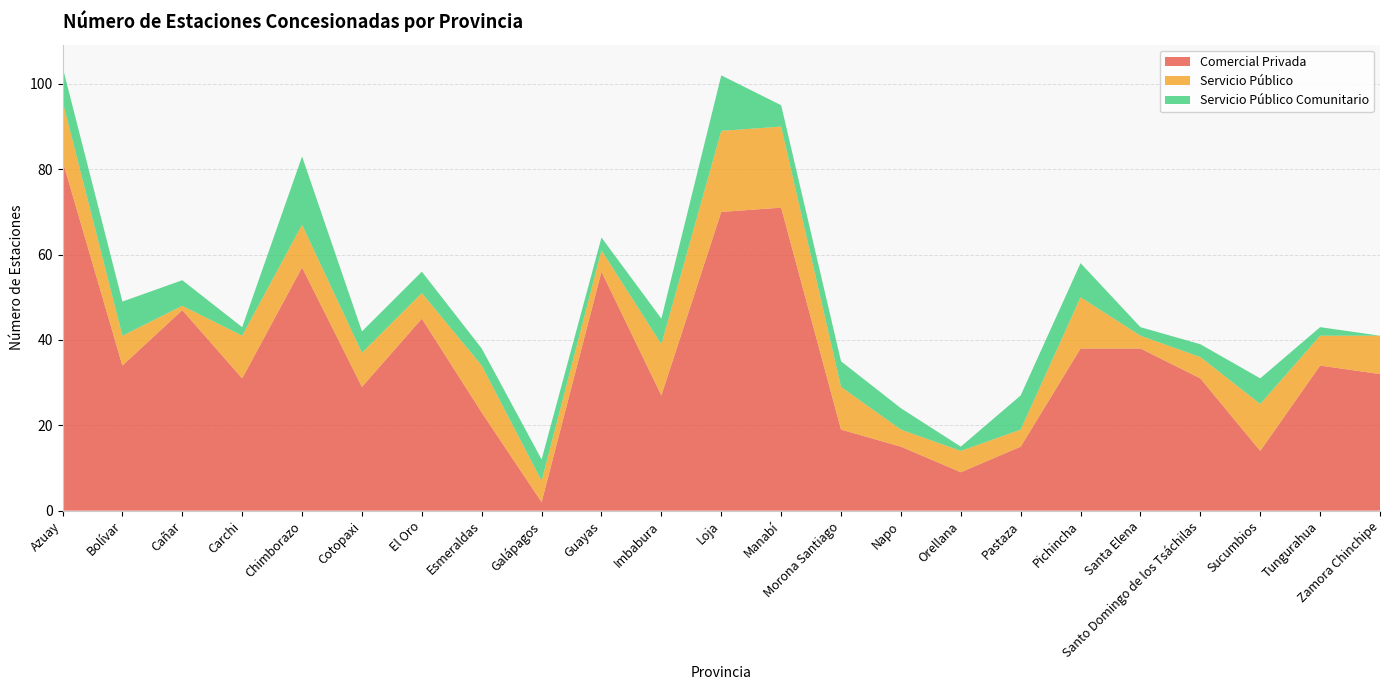

Reading left to right, extract all data points from this chart.

Comercial Privada: 82	34	47	31	57	29	45	23	2	56	27	70	71	19	15	9	15	38	38	31	14	34	32
Servicio Público: 14	7	1	10	10	8	6	11	5	5	12	19	19	10	4	5	4	12	3	5	11	7	9
Servicio Público Comunitario: 8	8	6	2	16	5	5	4	5	3	6	13	5	6	5	1	8	8	2	3	6	2	0